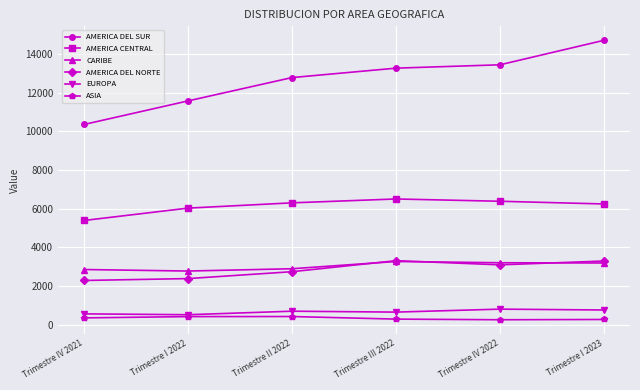

Does the chart display data point markers on the line(s)?

Yes